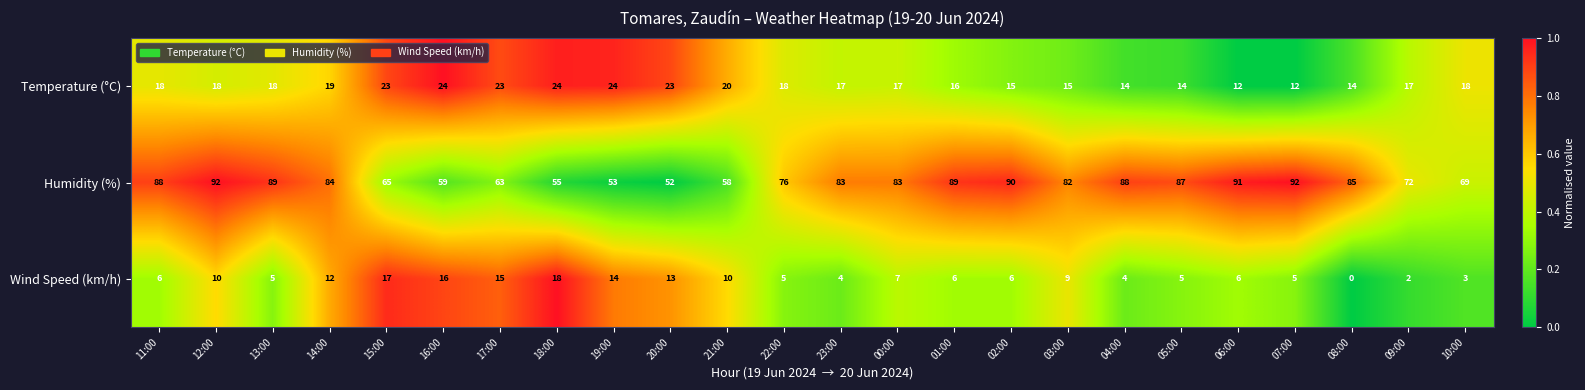

What is the difference between the maximum and minimum values in the Temperature (°C) series?

12